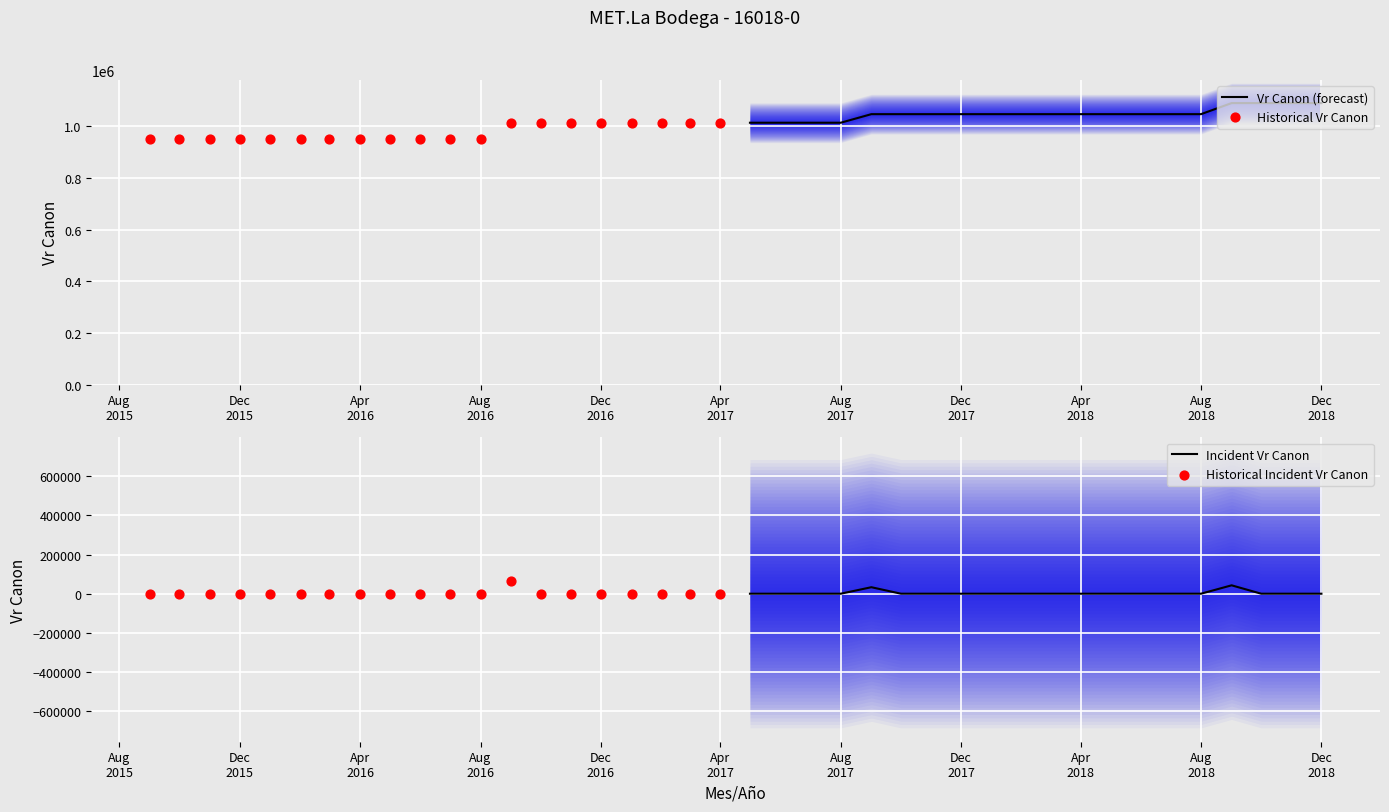

Which series has the largest total across all categories?

Vr Canon (forecast)